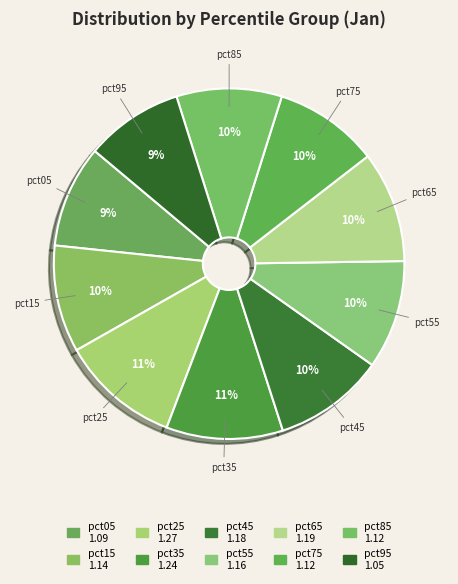

Count the number of slices in the pie.

10